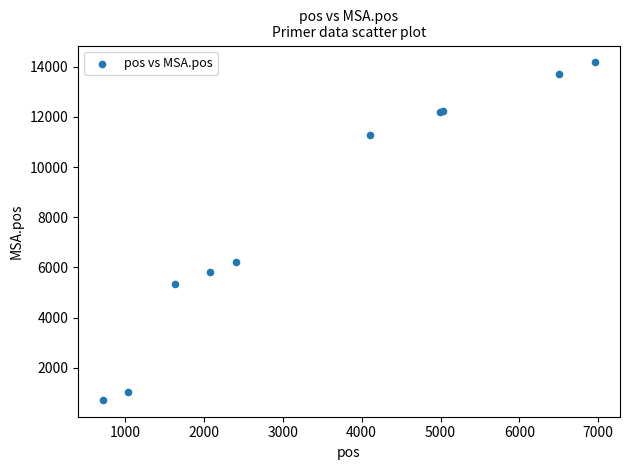

What Y value in the scatter plot is closest to 7446?

6200